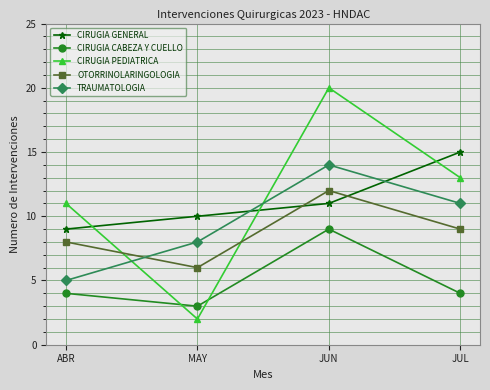

Which series changed the most between JUN and JUL?

CIRUGIA PEDIATRICA